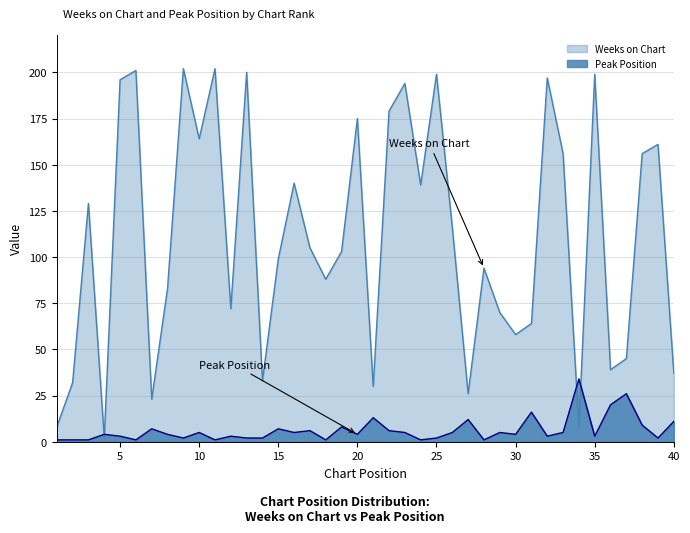

At which category is the sum across all series the highest?

9